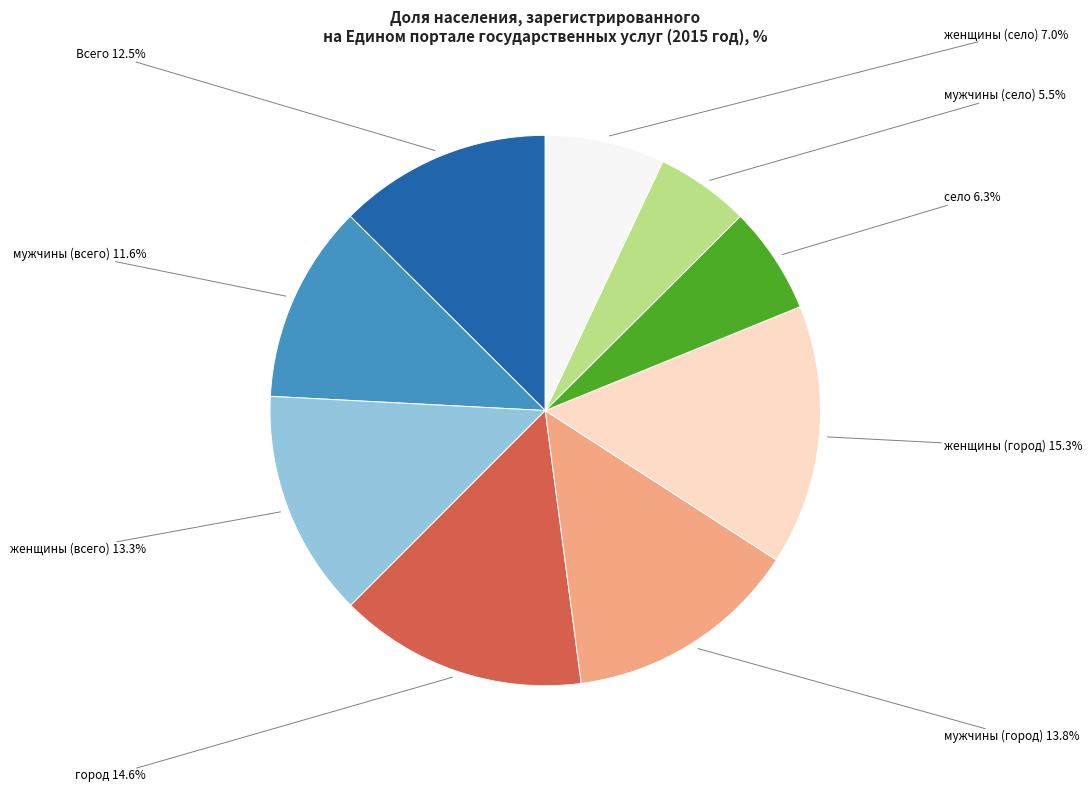

Is there a majority slice in this chart?

No